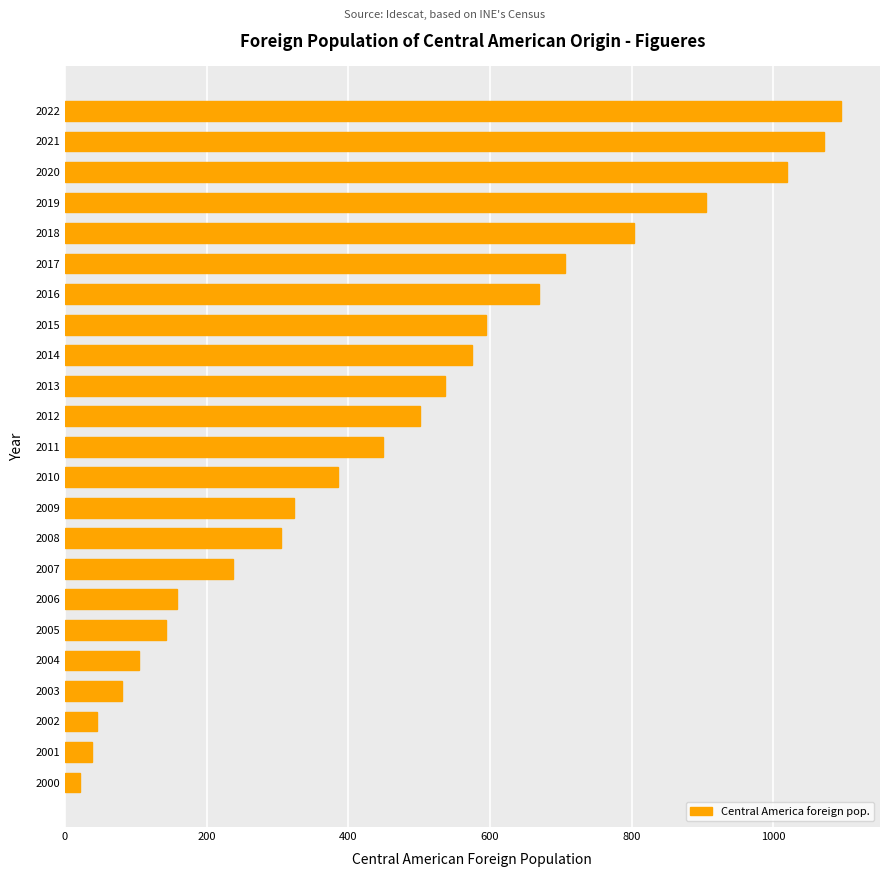

Reading top to bottom, list all the values displayed in this chart.

2022=1096	2021=1072	2020=1019	2019=905	2018=803	2017=706	2016=670	2015=595	2014=575	2013=536	2012=501	2011=449	2010=385	2009=324	2008=305	2007=238	2006=159	2005=143	2004=105	2003=81	2002=45	2001=39	2000=22